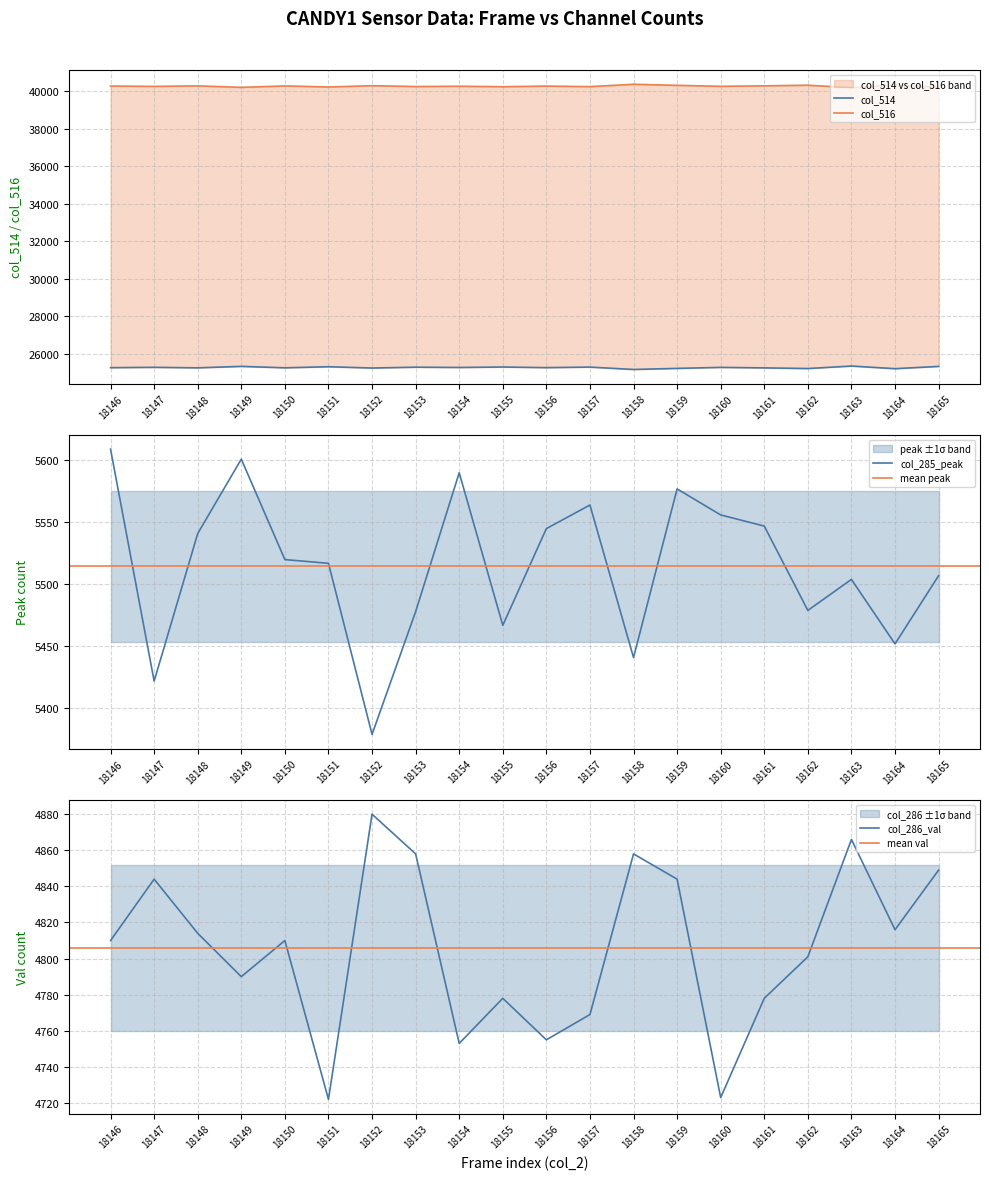

True or false: col_514 and col_286_val intersect in this chart.

False